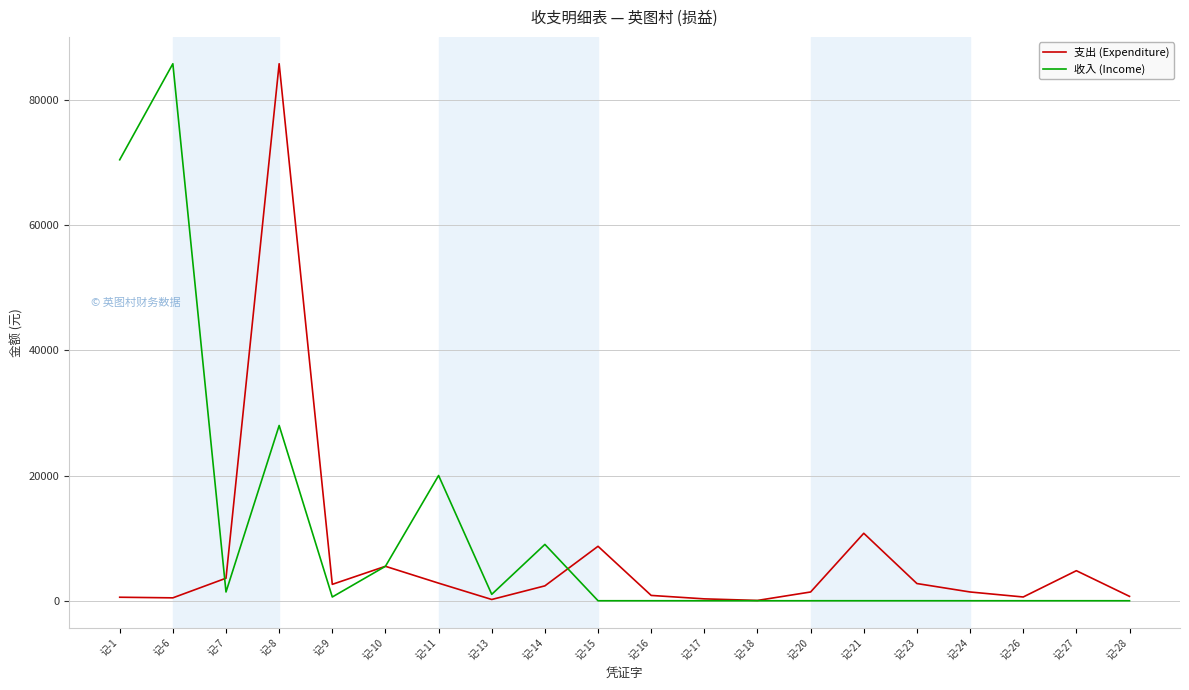

Rank the series at 记-11 from lowest to highest value.

支出 (Expenditure), 收入 (Income)